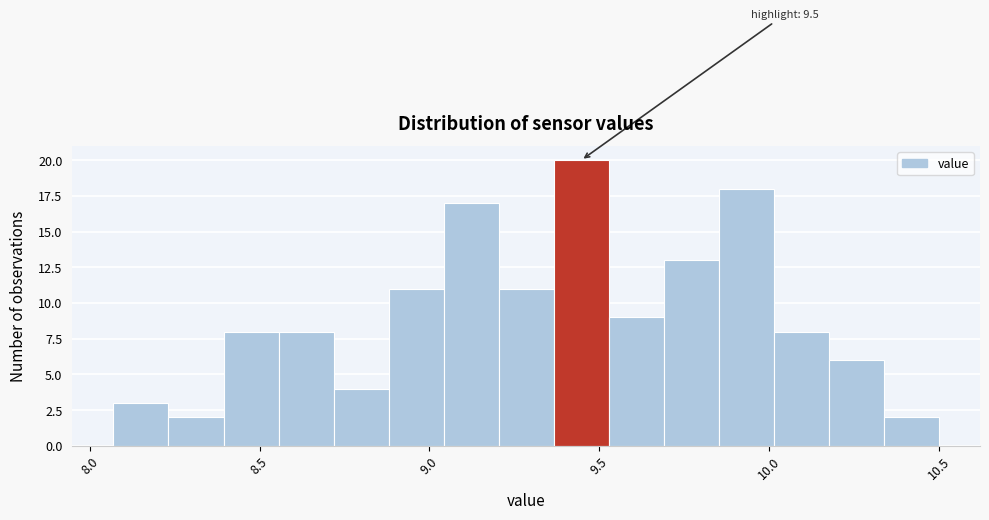

Read against the x-axis, roughly where is the centre of the tallest bar?

9.45